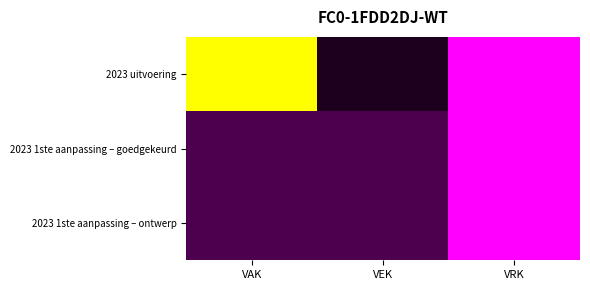

What is the spread (max minus min) of values at VEK?

1430